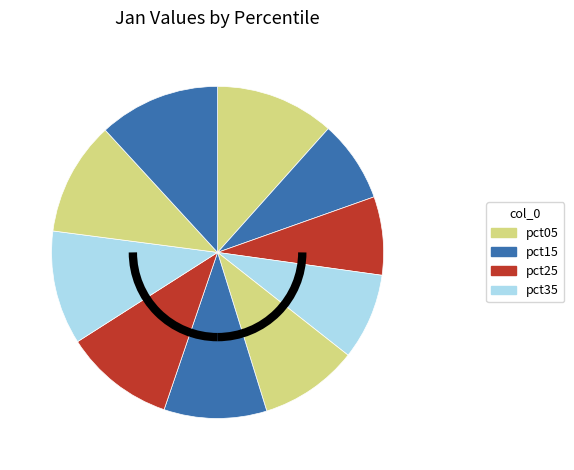

How many segments does this pie chart have?

10